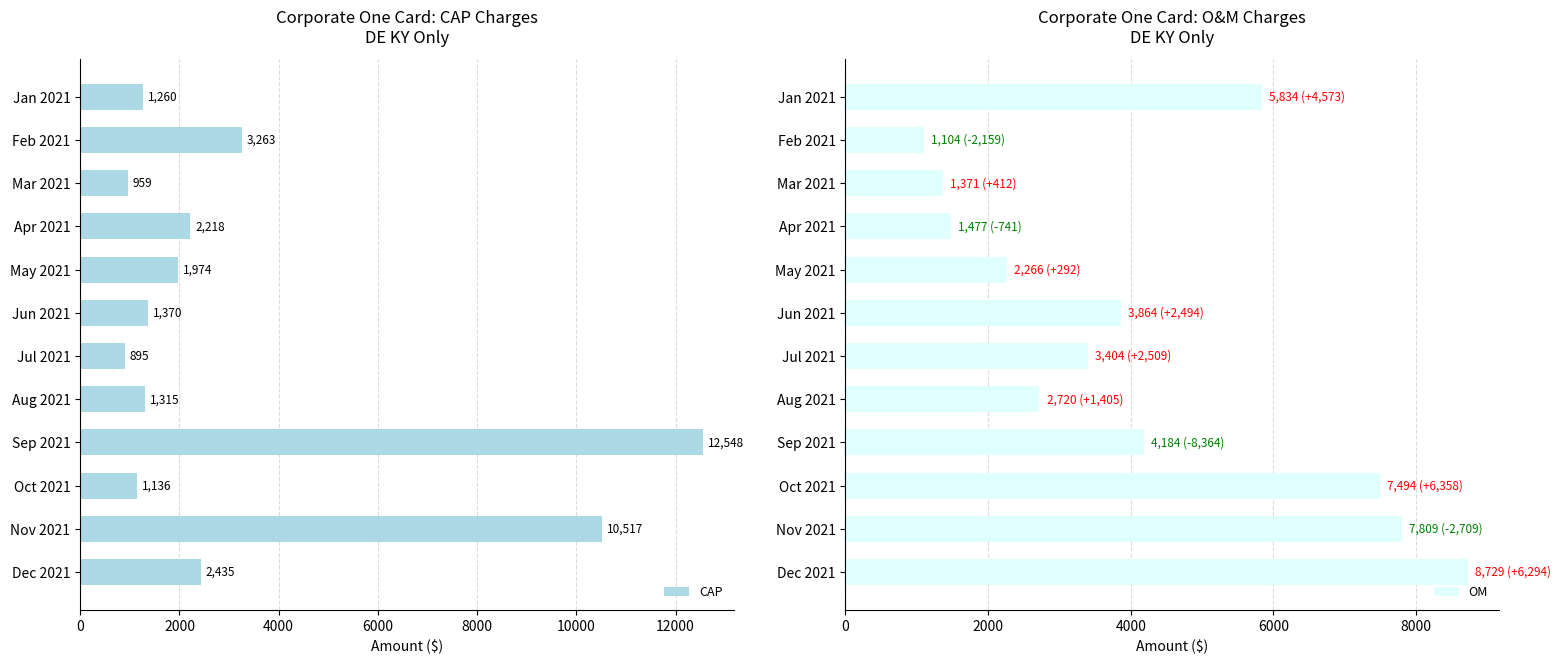

What is the highest value of the OM series?

8729.0